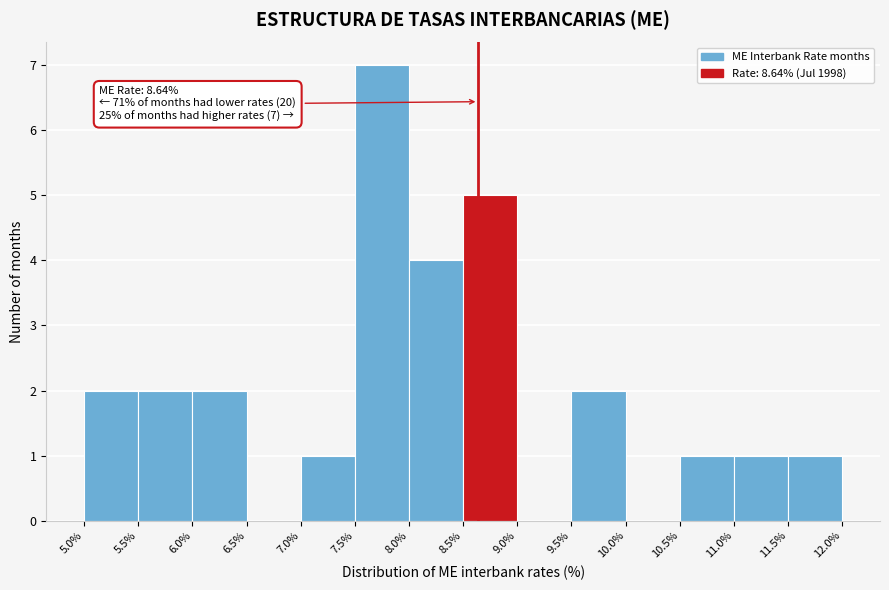

Over which range of the x-axis is the bar tallest?

7.5% to 8.0%